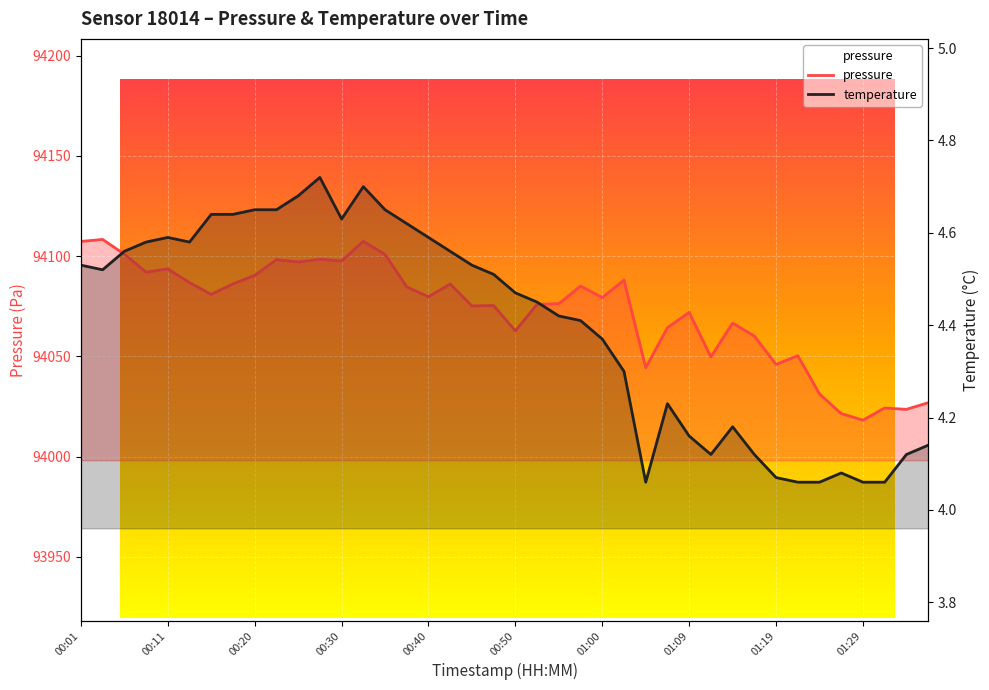

What is the sum of all pressure values?

3762913.3